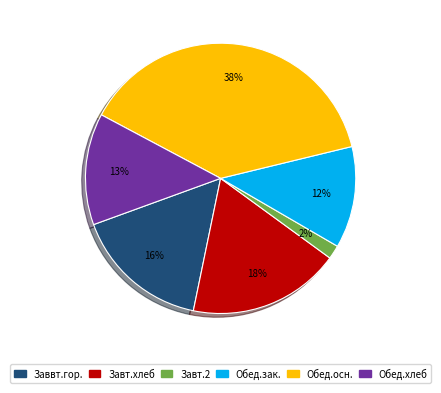

Do Обед.осн. and Завт.2 together represent more than half of the pie?

No